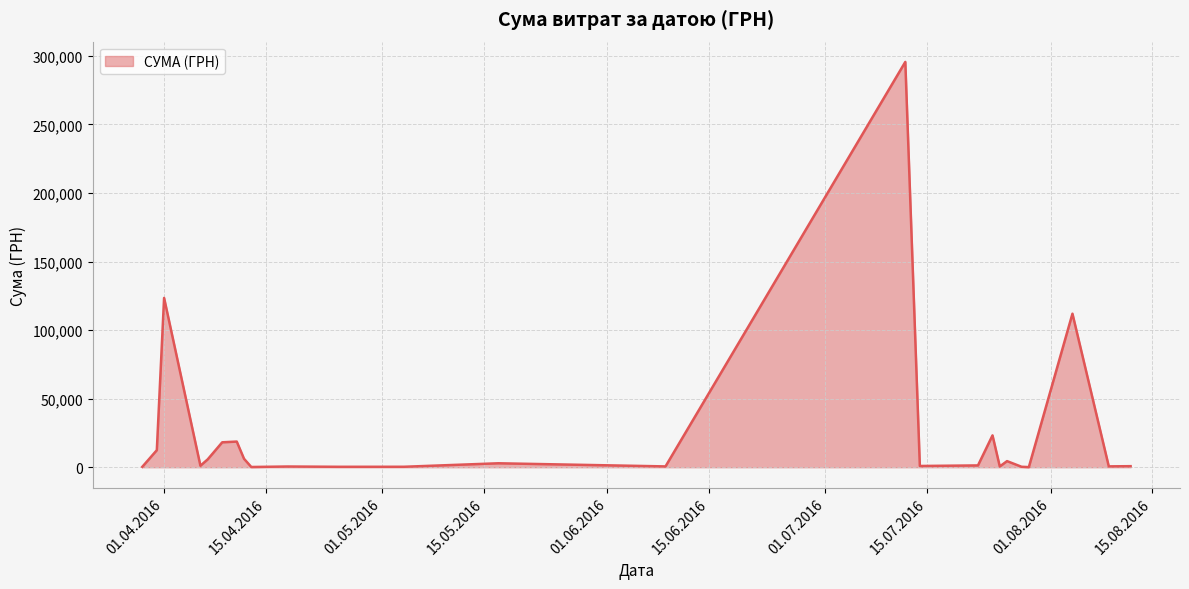

What is the sum of all values?

630977.9